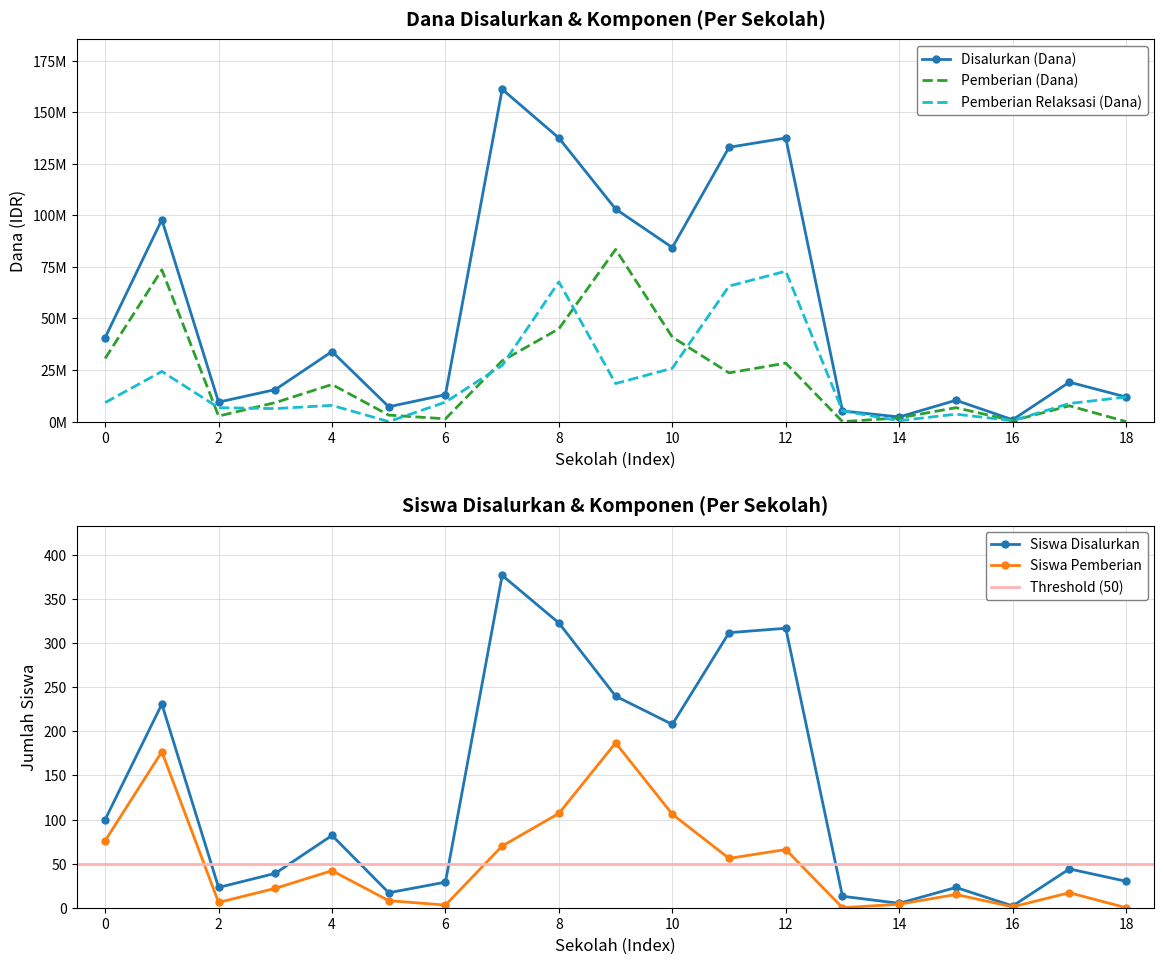

The Siswa Disalurkan series shows 5 at 14. True or false?

True